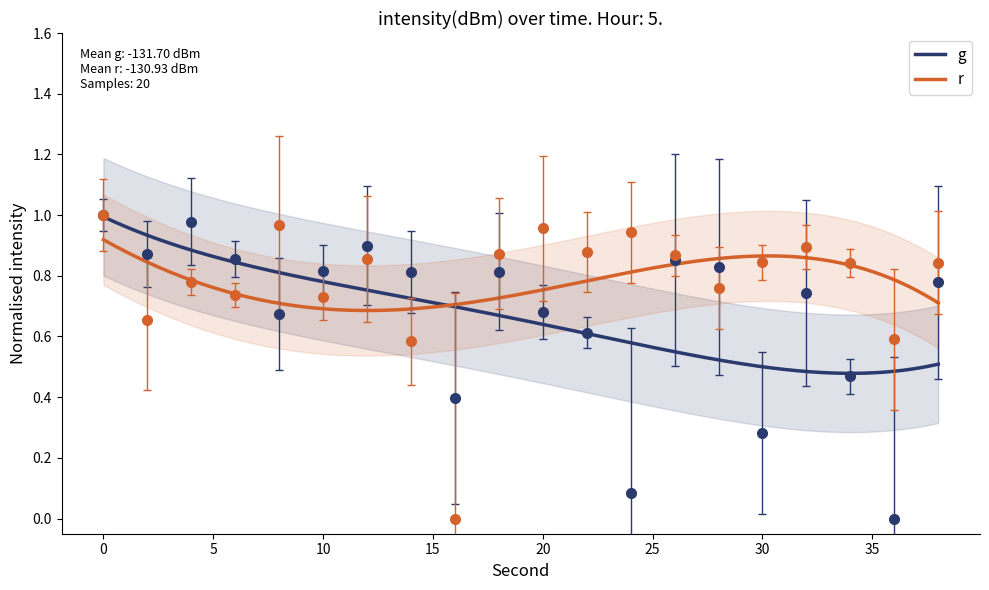

Between which two adjacent categories do r and g first intersect?

6 and 8